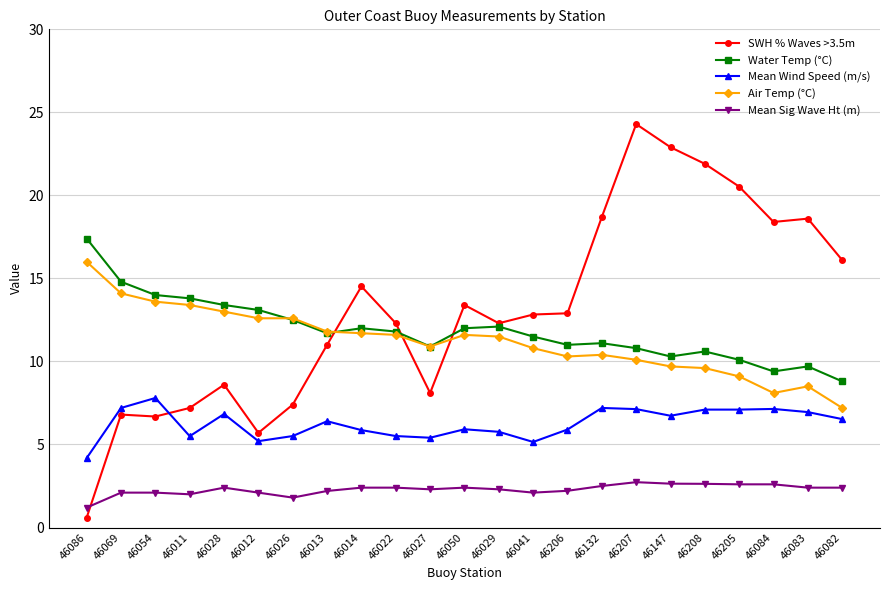

Which series changed the most between 46086 and 46022?

SWH % Waves >3.5m